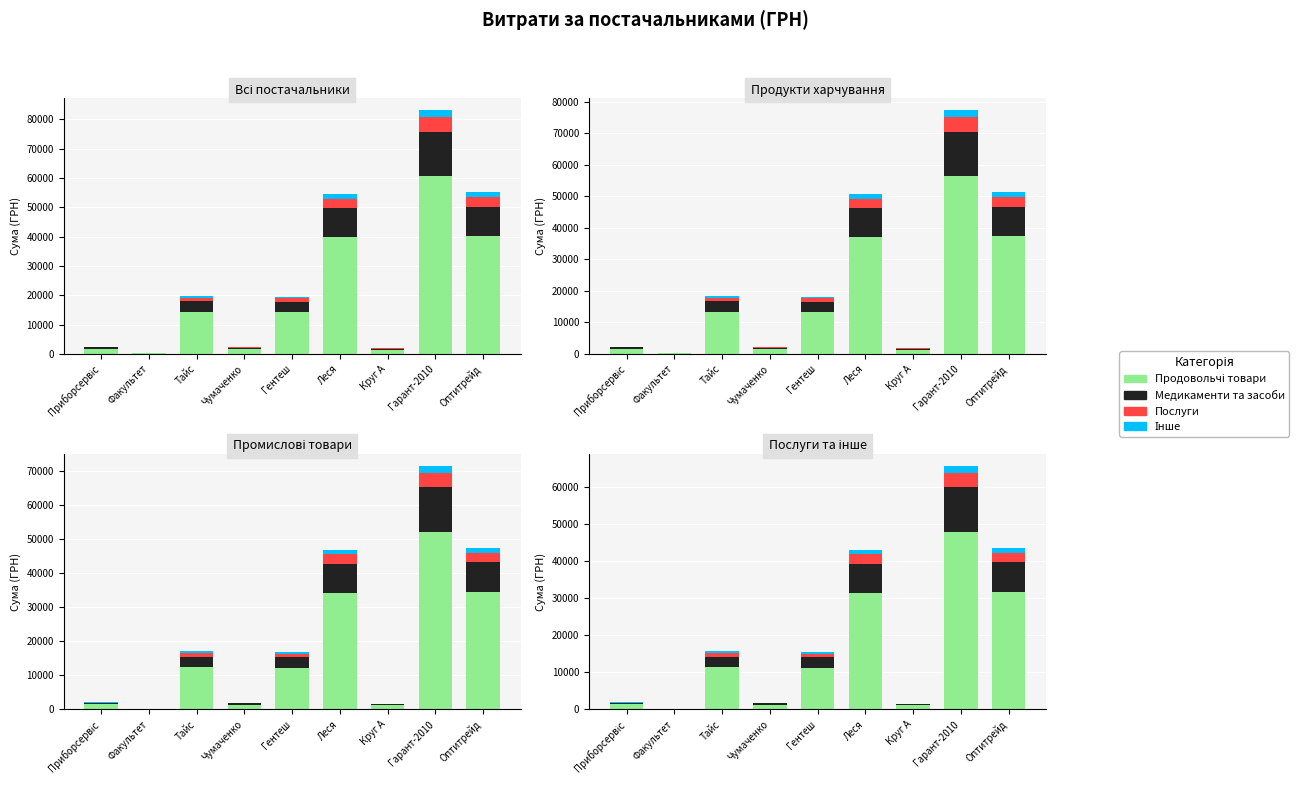

Is it true that Медикаменти та засоби equals 2813.1 at Гентеш?

True